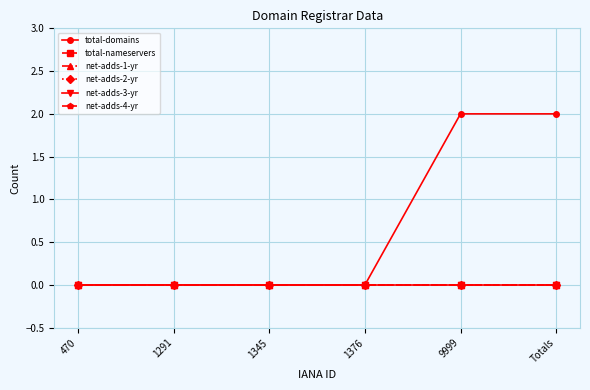

Does the chart have visible grid lines?

Yes